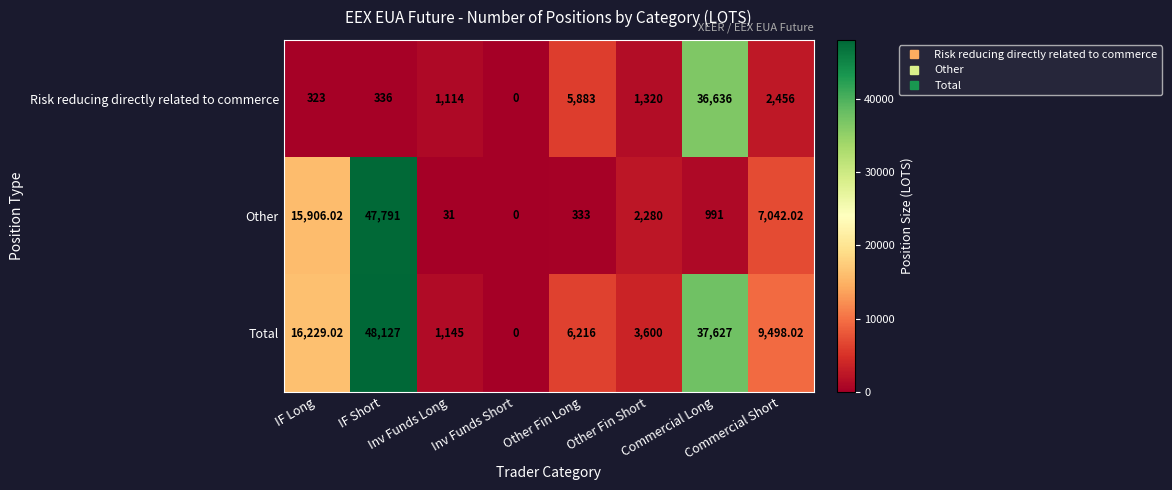

How many series are shown in this chart?

3